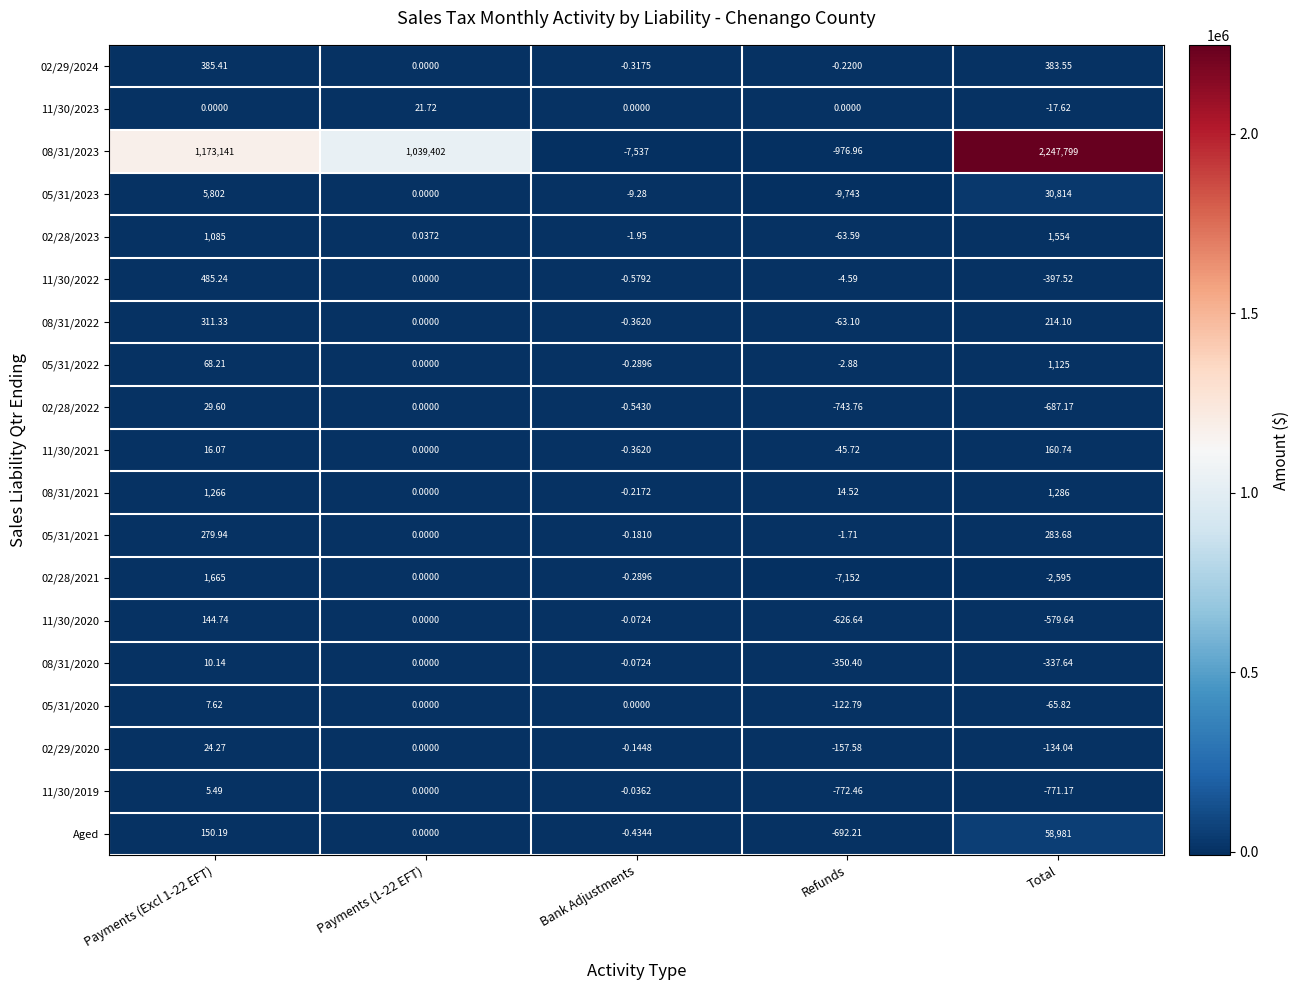

Rank the series by their maximum value, from highest to lowest.

08/31/2023, Aged, 05/31/2023, 02/28/2021, 02/28/2023, 08/31/2021, 05/31/2022, 11/30/2022, 02/29/2024, 08/31/2022, 05/31/2021, 11/30/2021, 11/30/2020, 02/28/2022, 02/29/2020, 11/30/2023, 08/31/2020, 05/31/2020, 11/30/2019